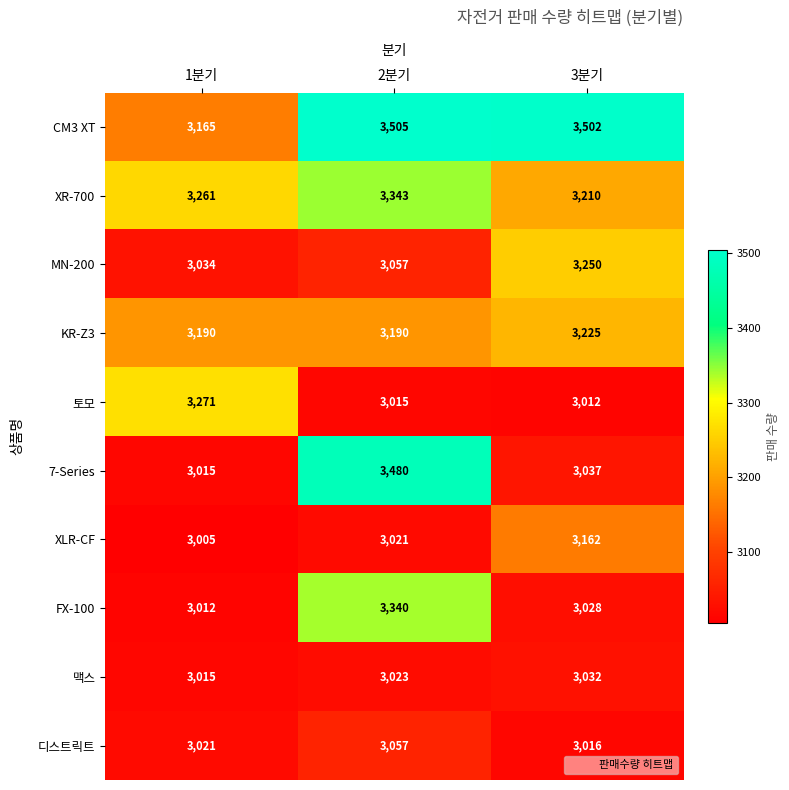

Count the number of categories in the chart.

3